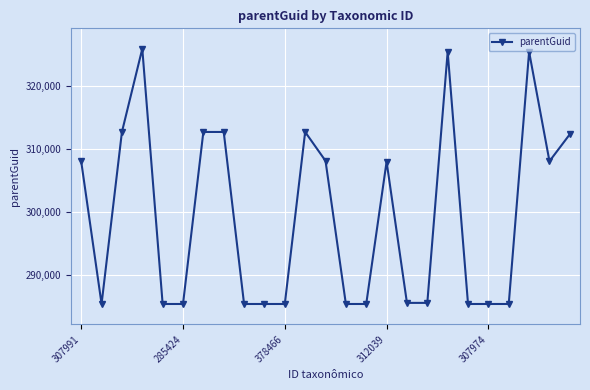

True or false: there are more than 0 points higher than both neighbors.

True